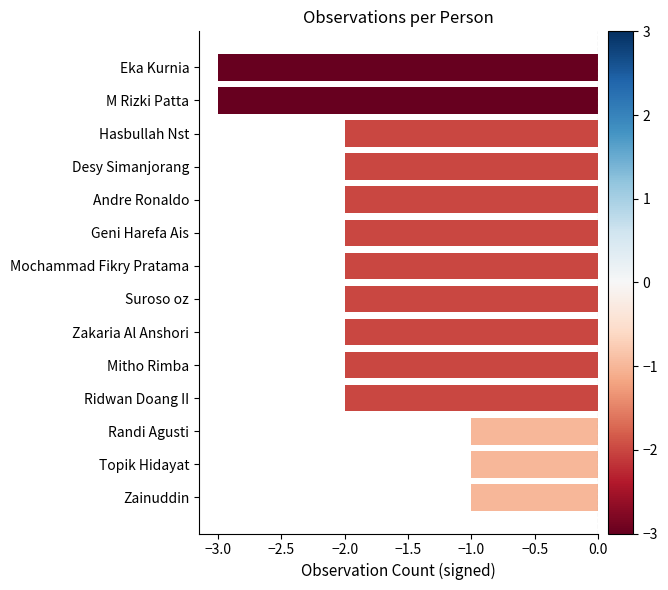

How many categories are shown in the chart?

14